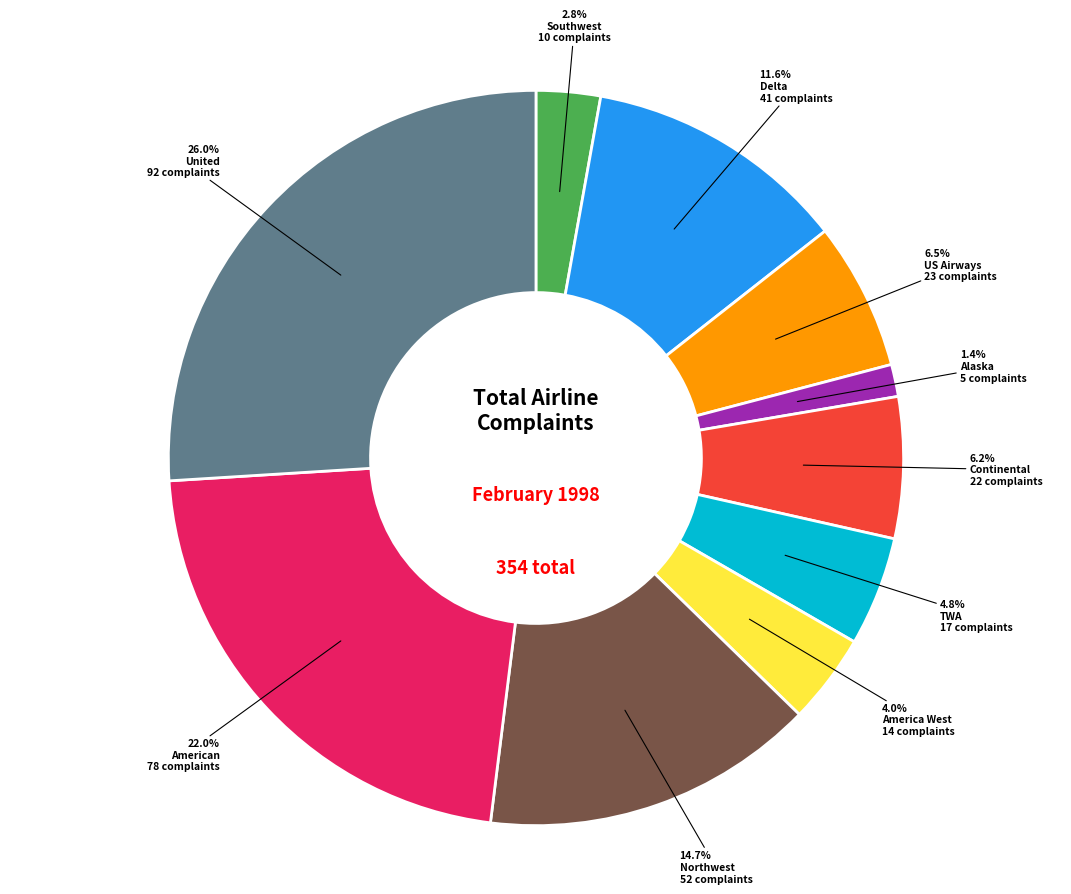

Is there any slice that represents more than half of the pie?

No